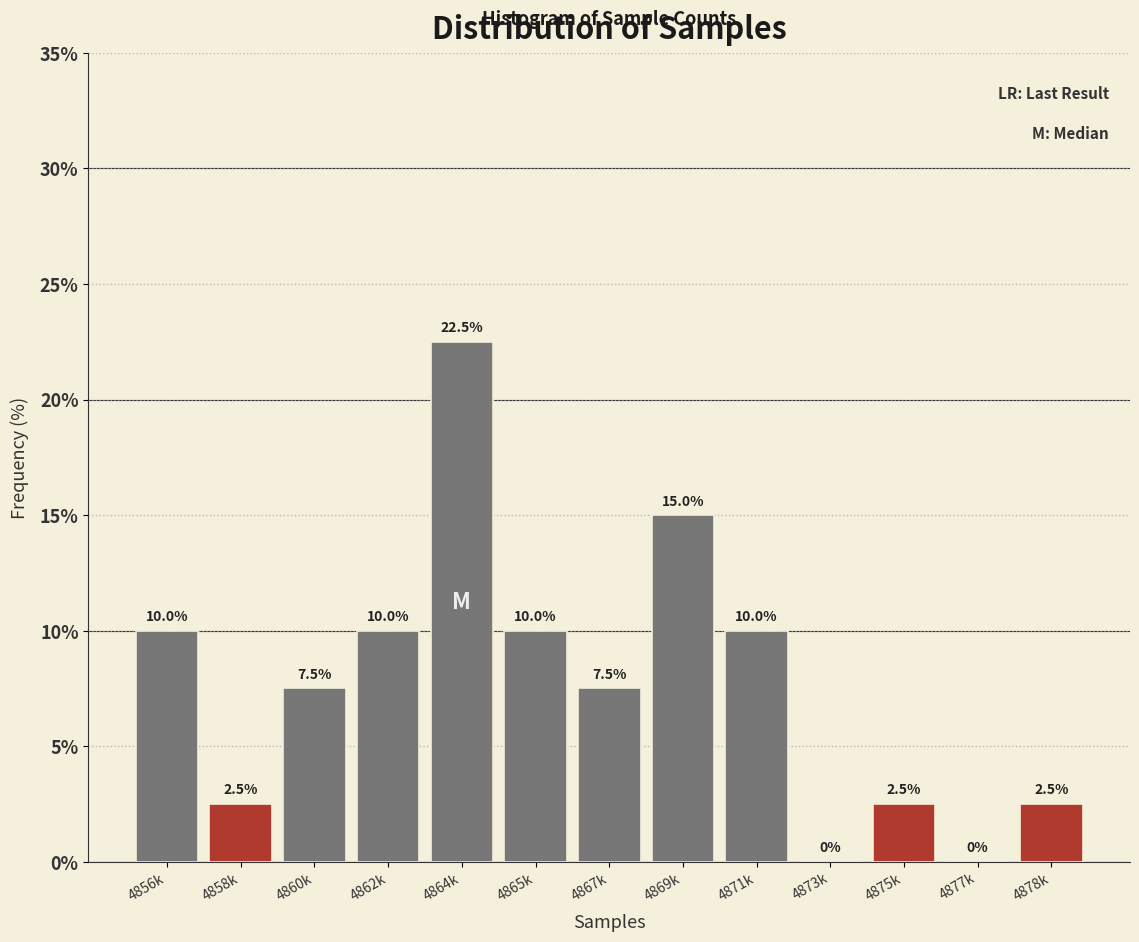

Reading left to right, transcribe all the data shown in this chart.

4856k=10.0	4858k=2.5	4860k=7.5	4862k=10.0	4864k=22.5	4865k=10.0	4867k=7.5	4869k=15.0	4871k=10.0	4873k=0.0	4875k=2.5	4877k=0.0	4878k=2.5